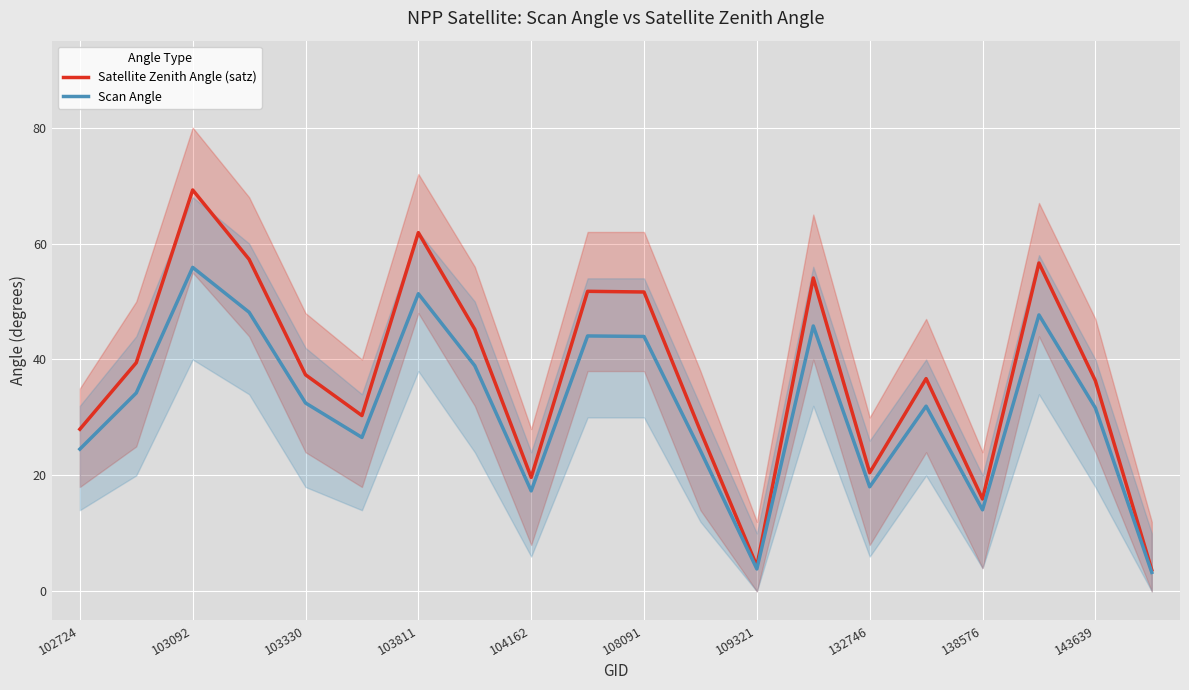

True or false: Scan Angle and Satellite Zenith Angle (satz) cross at least once.

False